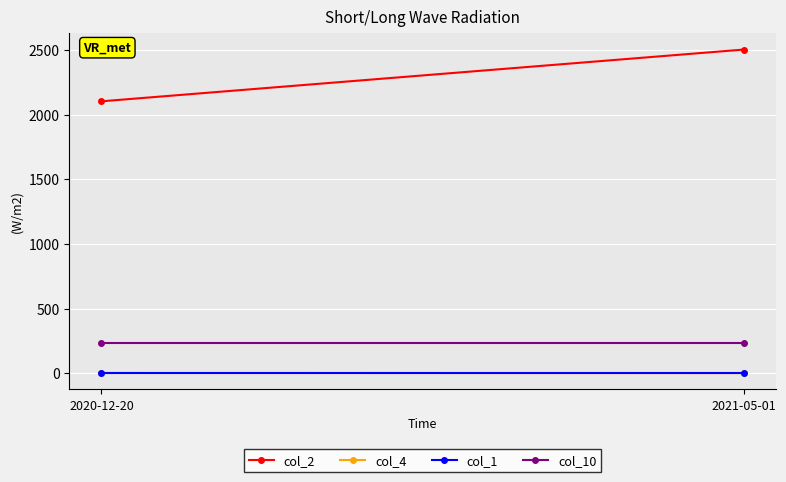

What is the sum of the col_10 values at 2020-12-20 and 2021-05-01?

464